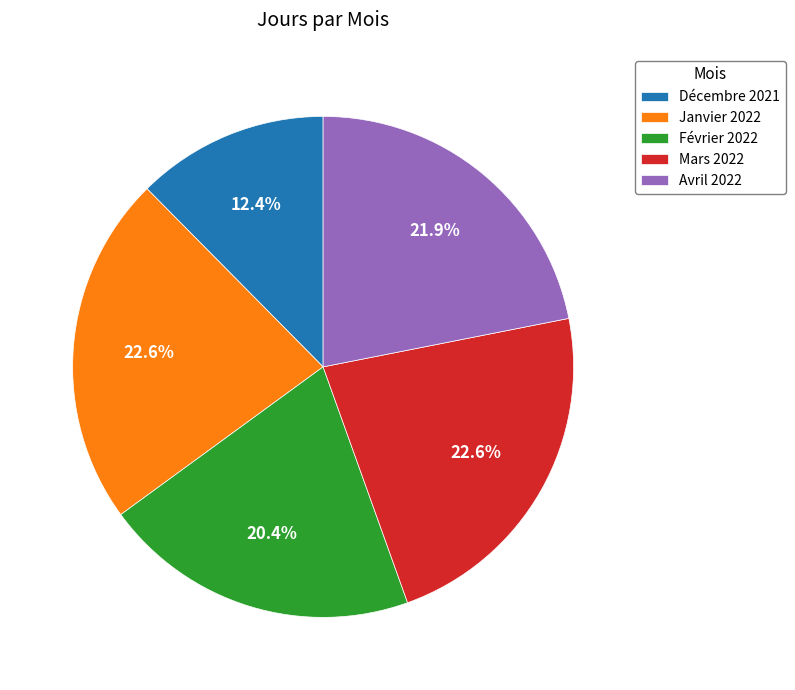

Which slice is the smallest?

Décembre 2021